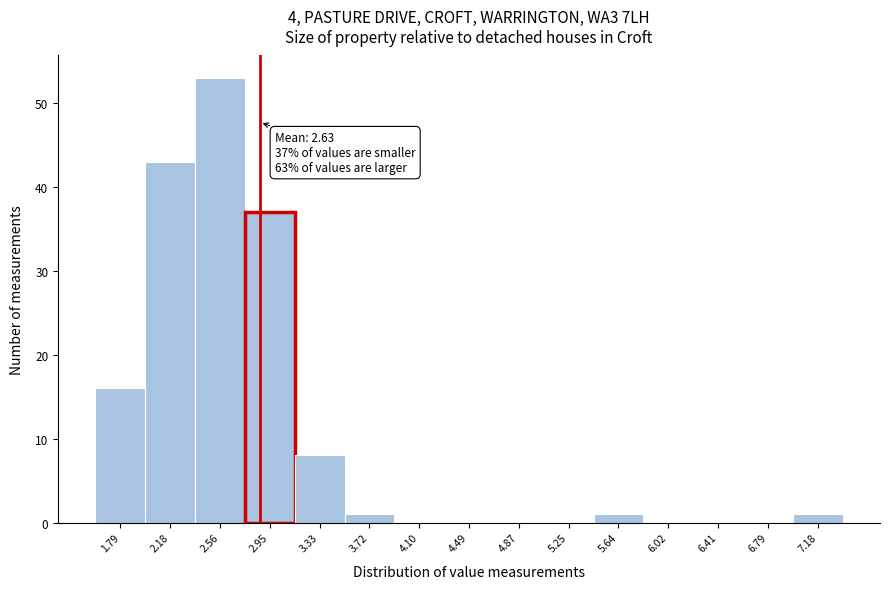

Over which range of the x-axis is the bar tallest?

2.35 to 2.75